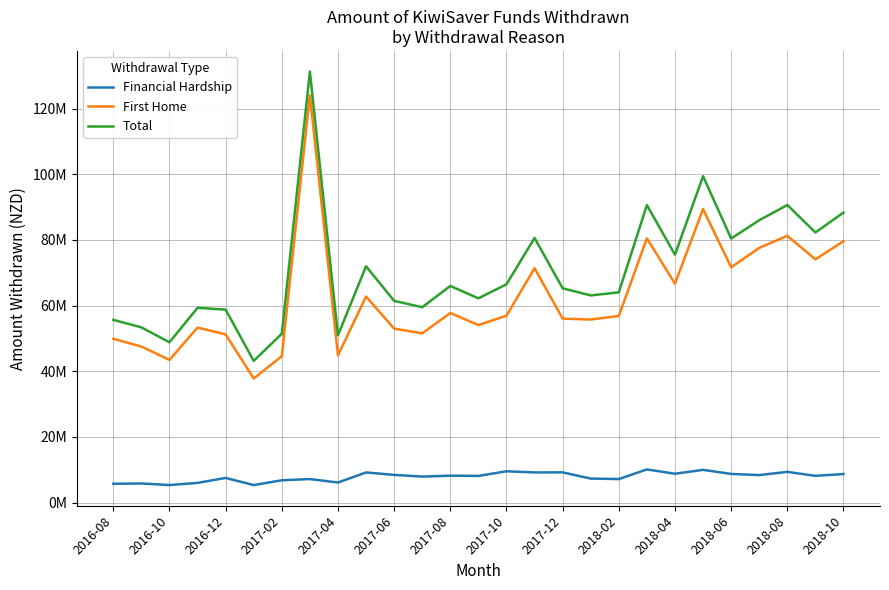

True or false: Total and First Home cross at least once.

False